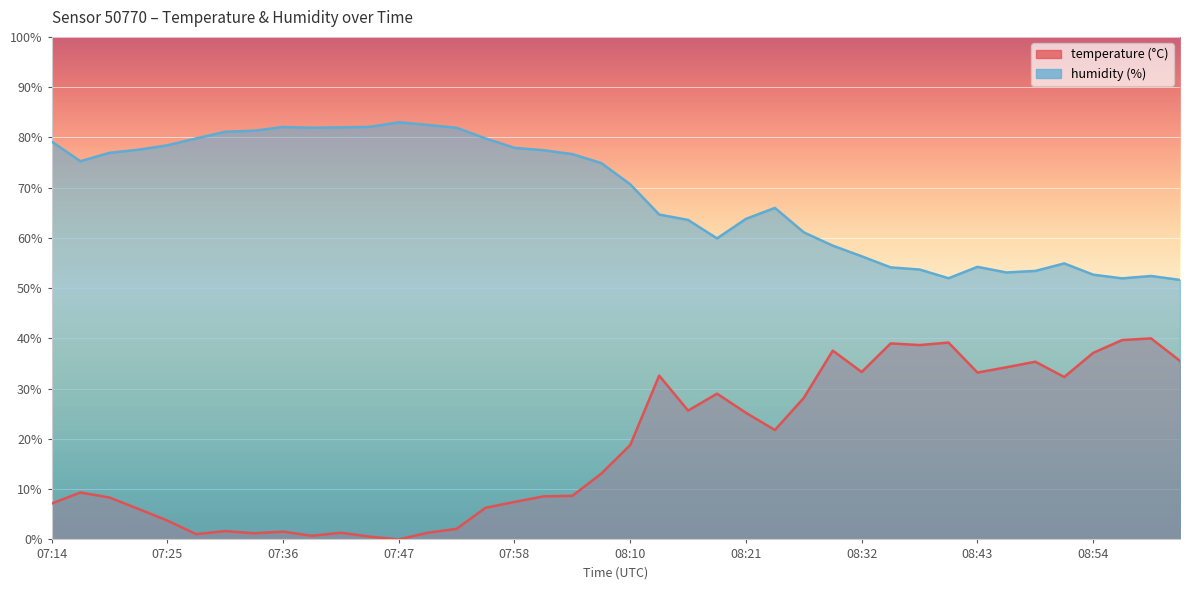

True or false: temperature has more than 0 interior local peaks.

True